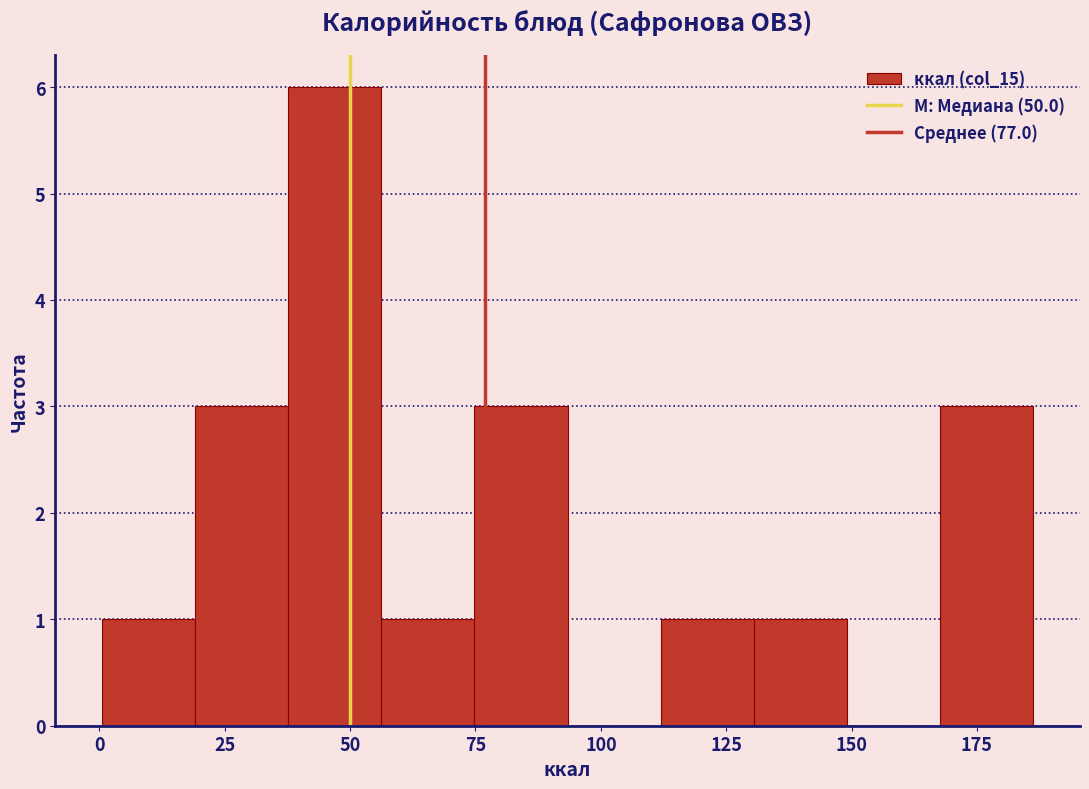

Around what value on the x-axis is the tallest bar? Give the approximate position of its centre, as read against the axis.

45